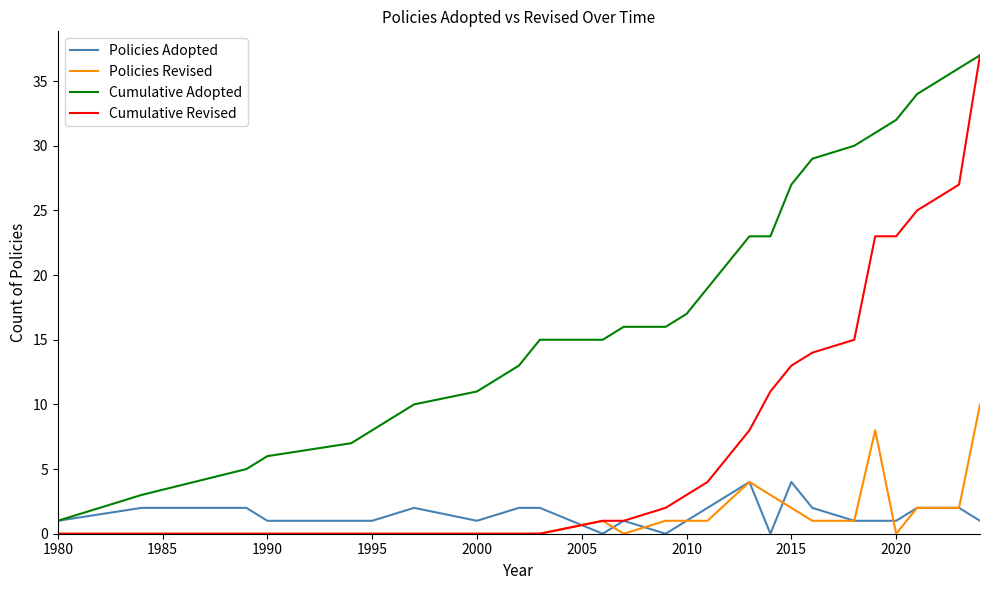

Reading left to right, extract all data points from this chart.

Policies Adopted: 1	2	2	1	1	1	2	1	2	2	0	1	0	1	2	4	0	4	2	1	1	1	2	2	1
Policies Revised: 0	0	0	0	0	0	0	0	0	0	1	0	1	1	1	4	3	2	1	1	8	0	2	2	10
Cumulative Adopted: 1	3	5	6	7	8	10	11	13	15	15	16	16	17	19	23	23	27	29	30	31	32	34	36	37
Cumulative Revised: 0	0	0	0	0	0	0	0	0	0	1	1	2	3	4	8	11	13	14	15	23	23	25	27	37